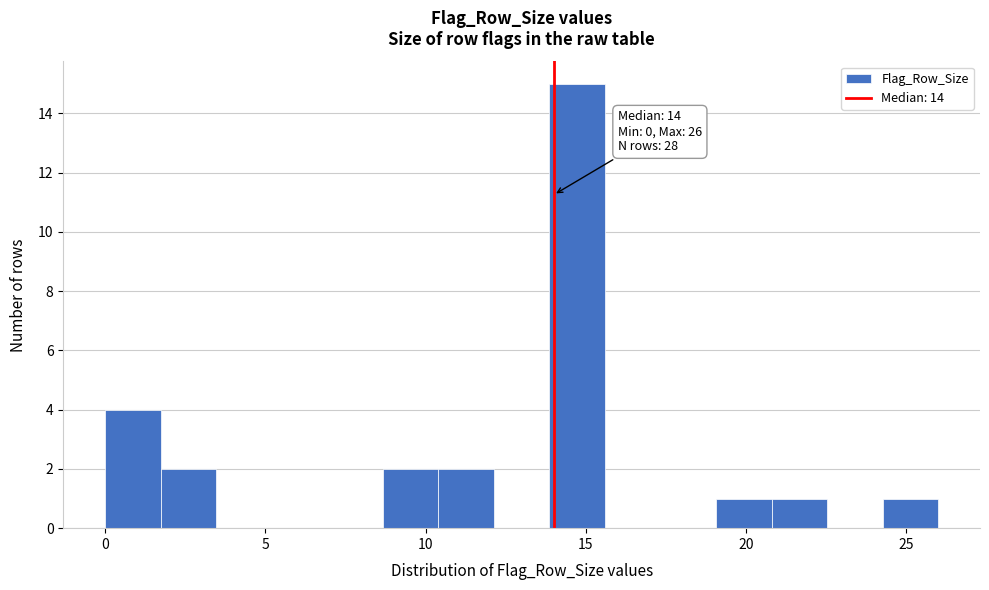

Around what value on the x-axis is the tallest bar? Give the approximate position of its centre, as read against the axis.

14.5